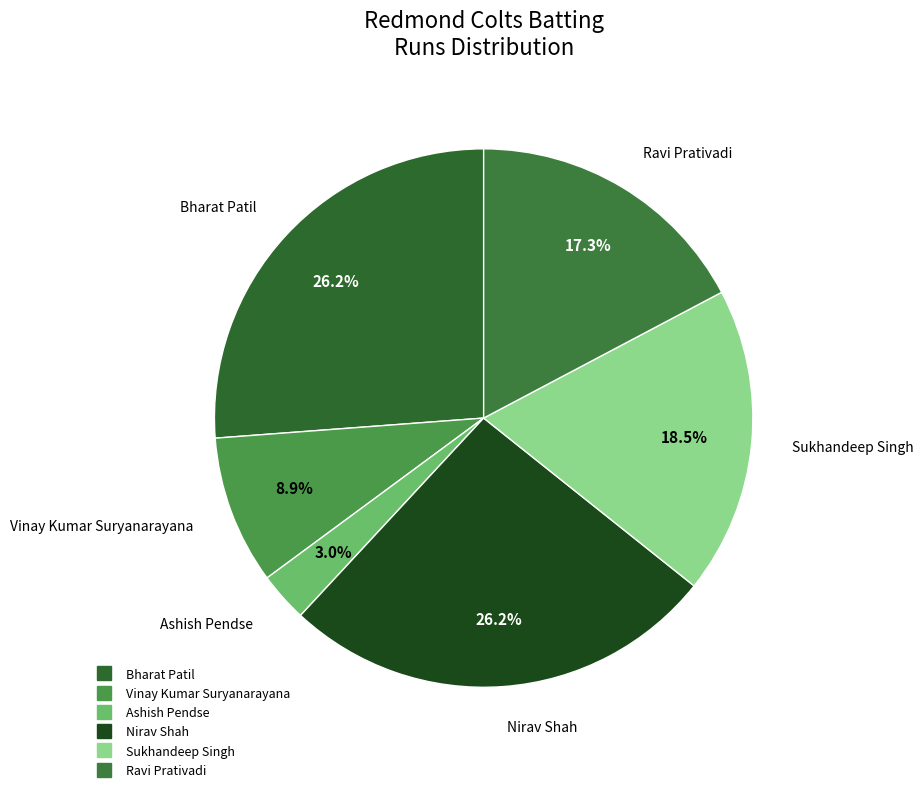

Which slice is the smallest?

Ashish Pendse